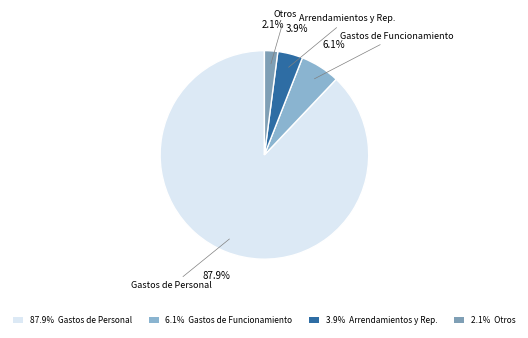

How many slices are in this pie chart?

4